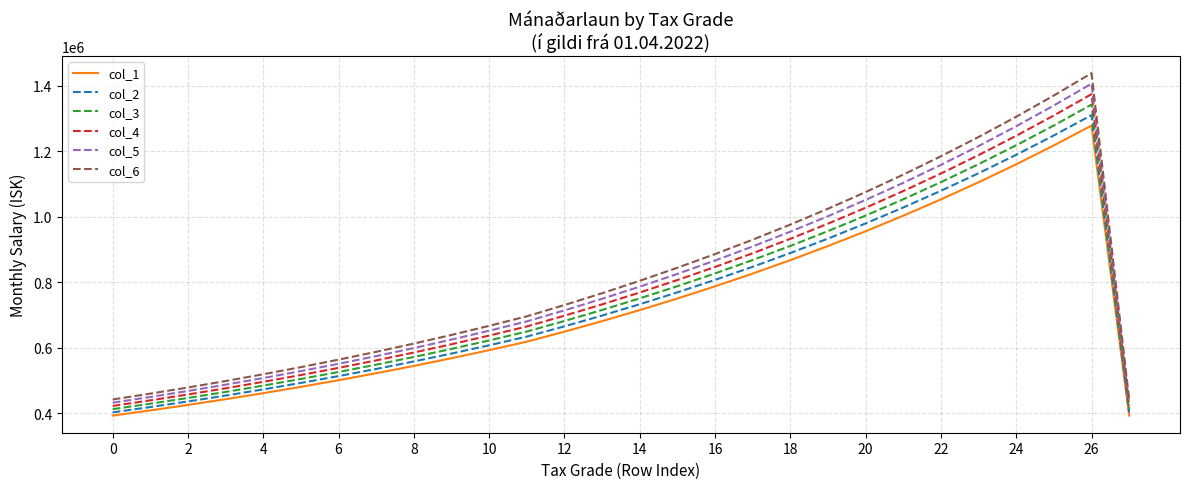

Reading left to right, list all the values displayed in this chart.

col_1: 393582	409468	426147	443661	462050	481359	501633	522921	545274	568743	593387	619262	649831	681929	715632	751020	788177	827192	868158	911172	956337	1003760	1053554	1105838	1160736	1218379	1278905	393582
col_2: 403422	419705	436801	454753	473601	493393	514174	535994	558906	582962	608222	634744	666077	698977	733523	769796	807881	847872	889862	933951	980245	1028854	1079893	1133484	1189754	1248838	1310878	403422
col_3: 413261	429941	447454	465844	485153	505427	526715	549067	572538	597180	623056	650225	682323	716025	751414	788571	827586	868552	911566	956731	1004154	1053948	1106232	1161130	1218773	1279298	1342850	413261
col_4: 423101	440178	458108	476936	496704	517461	539255	562140	586170	611399	637891	665707	698568	733074	769304	807347	847290	889231	933270	979510	1028062	1079042	1132571	1188776	1247791	1309757	1374823	423101
col_5: 432940	450415	468762	488027	508255	529495	551796	575213	599801	625617	652726	681188	714814	750122	787195	826122	866995	909911	954974	1002289	1051971	1104136	1158909	1216422	1276810	1340217	1406796	432940
col_6: 442780	460652	479415	499119	519806	541529	564337	588286	613433	639836	667560	696670	731060	767170	805086	844898	886699	930591	976678	1025069	1075879	1129230	1185248	1244068	1305828	1370676	1438768	442780